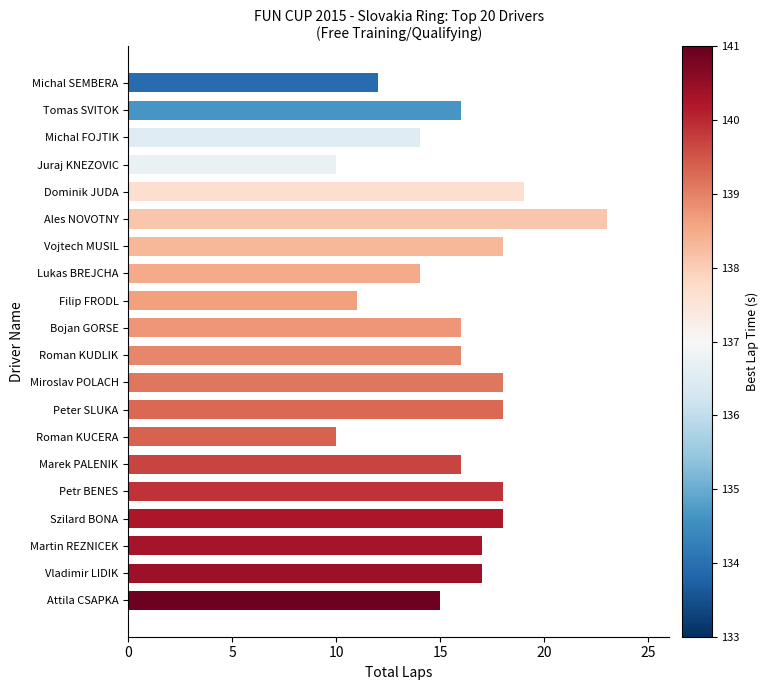

Is it true that the value at Martin REZNICEK is 17?

True